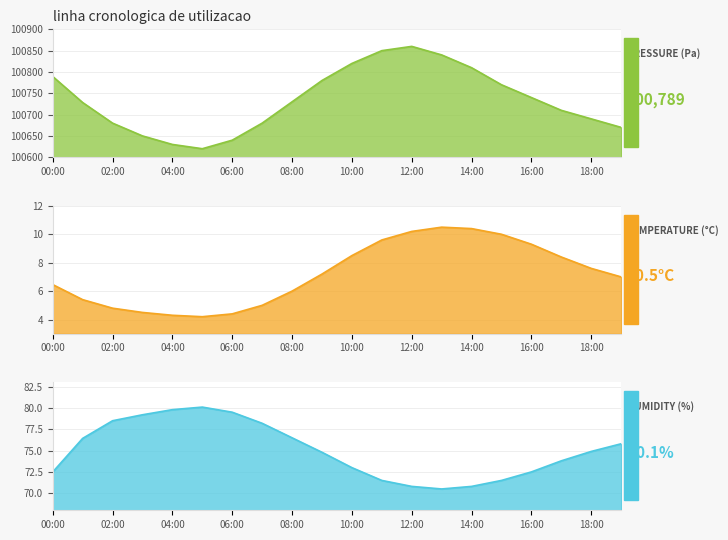

Is it true that humidity equals 102.8 at 14:00?

False